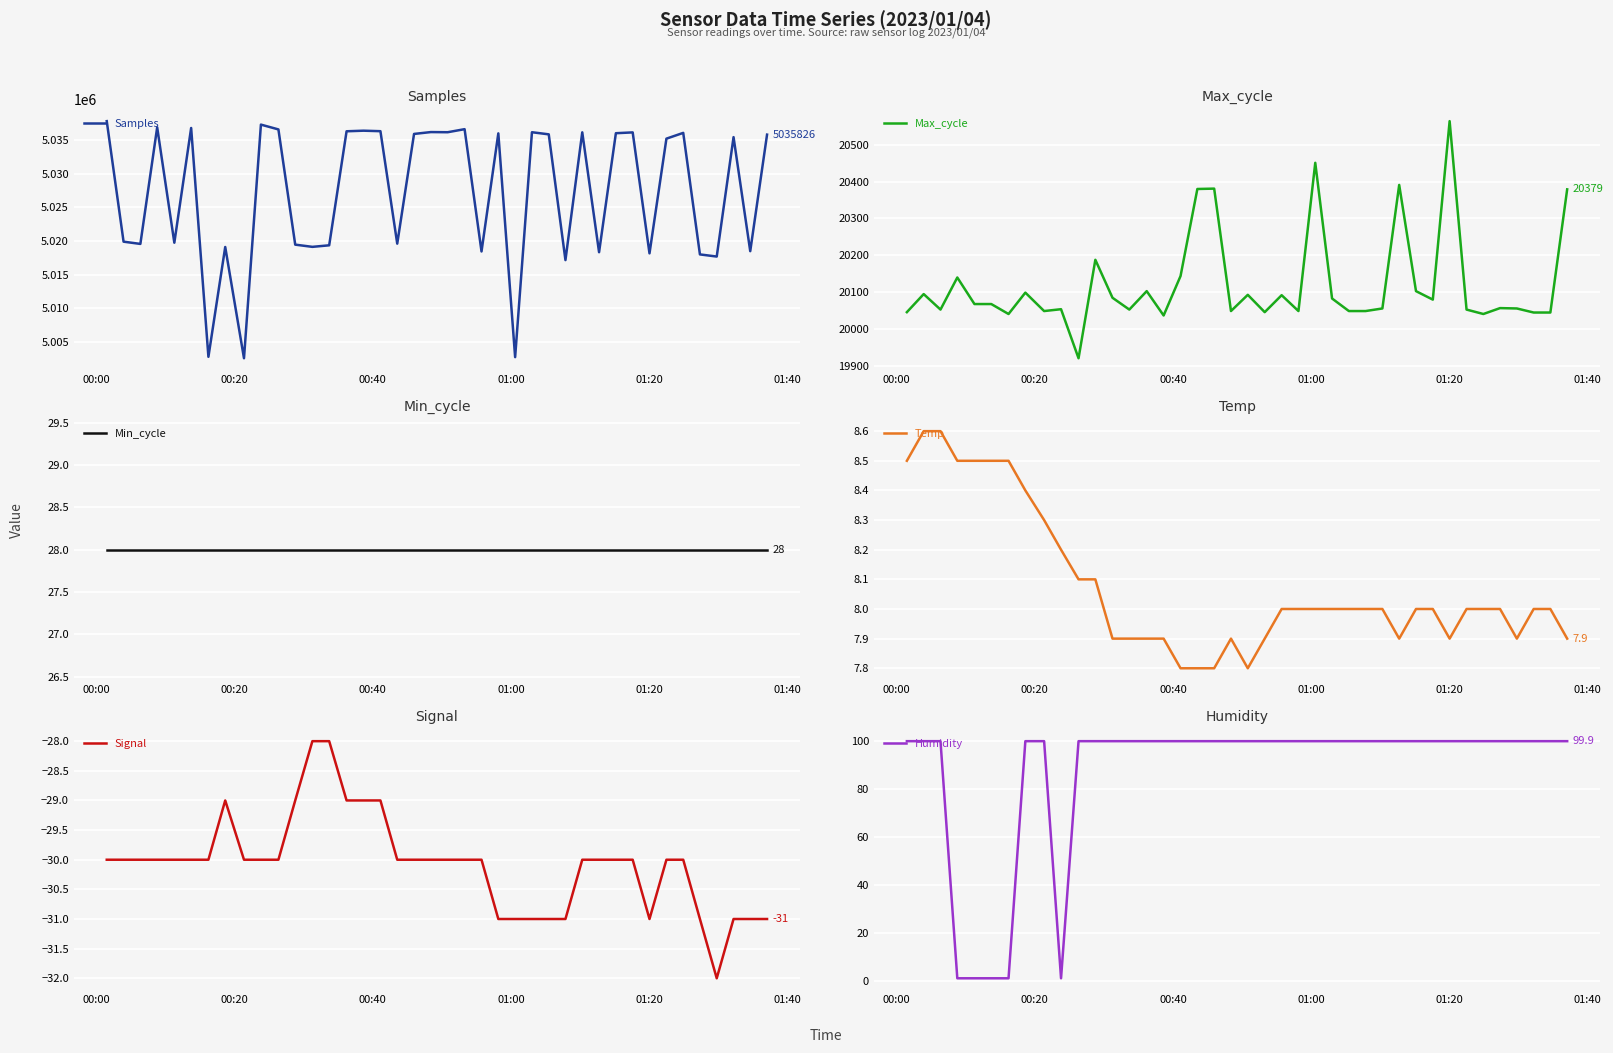

Count the number of data series in this chart.

6